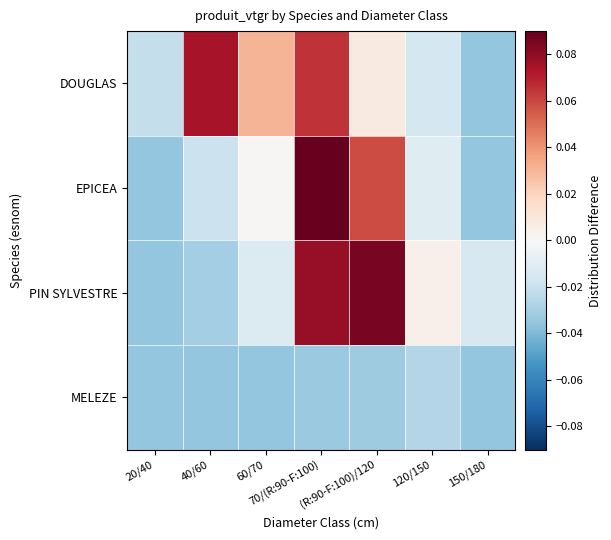

Which series changed the most between 70/(R:90-F:100) and 120/150?

EPICEA